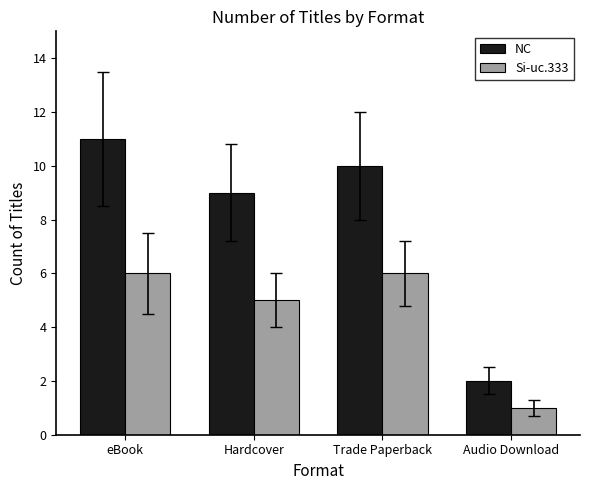

Which label corresponds to the largest value in the chart?

eBook